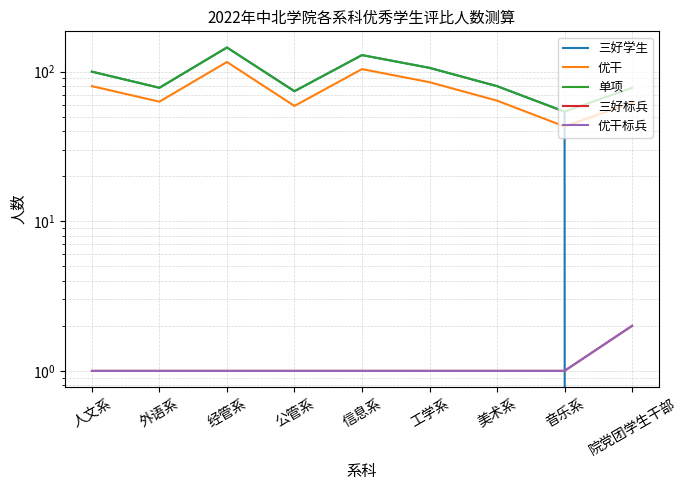

Where is 三好学生 nearest to the value 72?

公管系